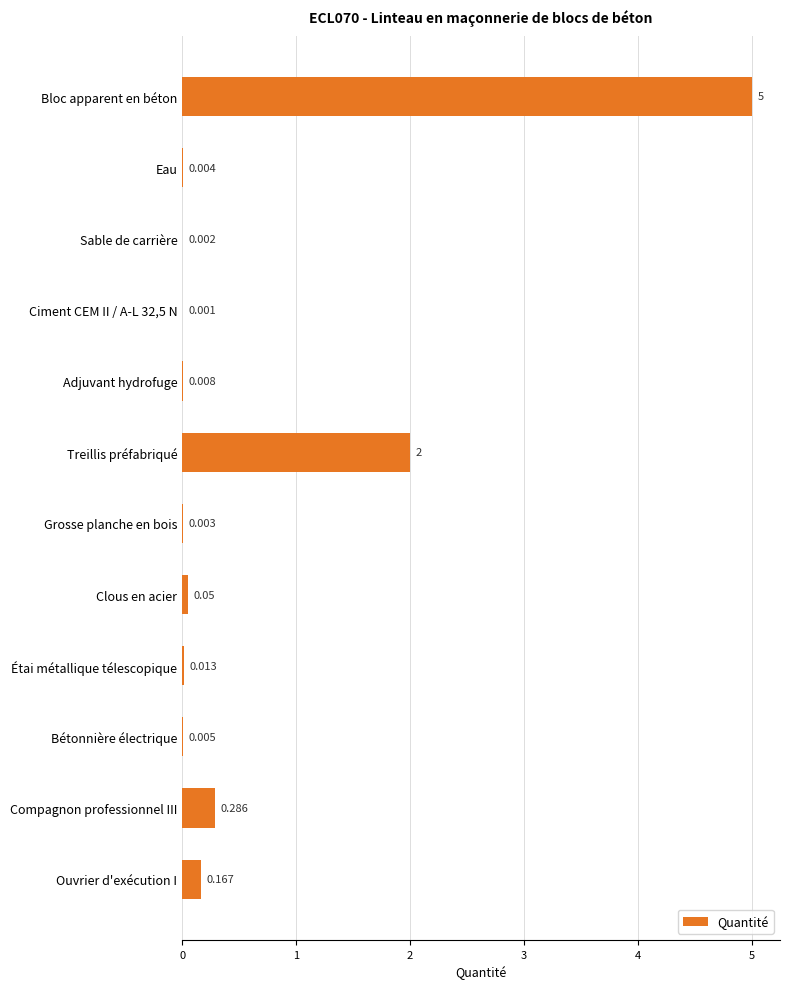

At which label is the value closest to 2?

Treillis préfabriqué